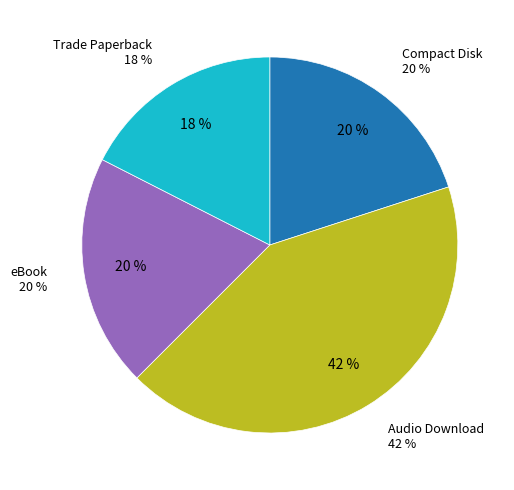

True or false: Trade Paperback accounts for 29% of the total.

False